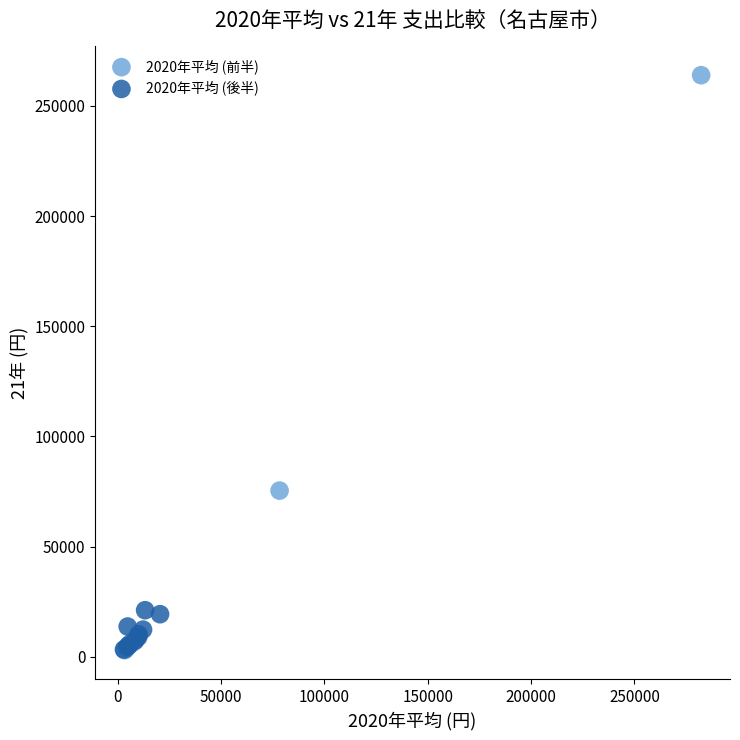

Which series has the widest spread of Y values?

2020年平均 (前半)